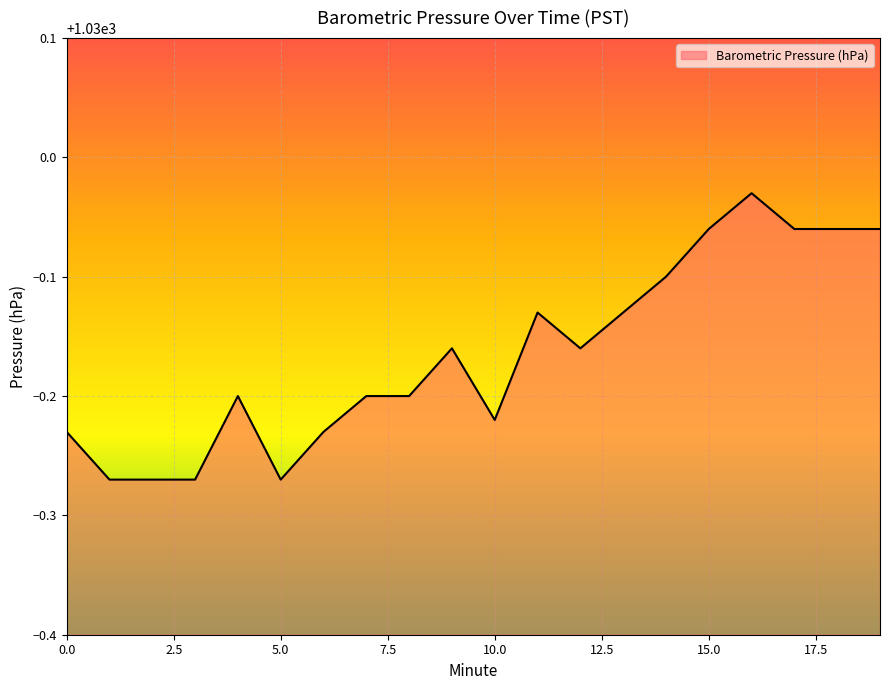

Does the chart display data point markers on the line(s)?

No